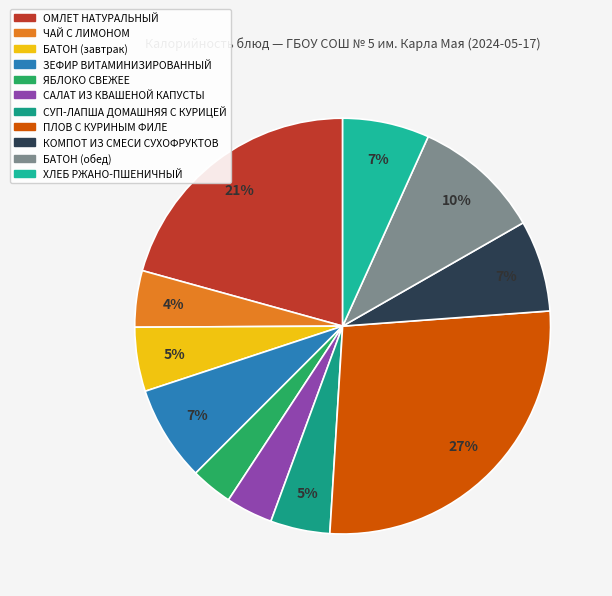

Is it true that БАТОН (завтрак) is 16% of the pie?

False